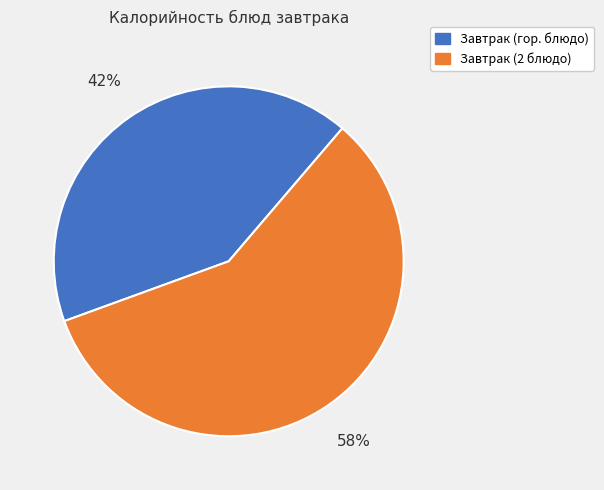

Rank the categories by value from highest to lowest.

Завтрак (2 блюдо), Завтрак (гор. блюдо)